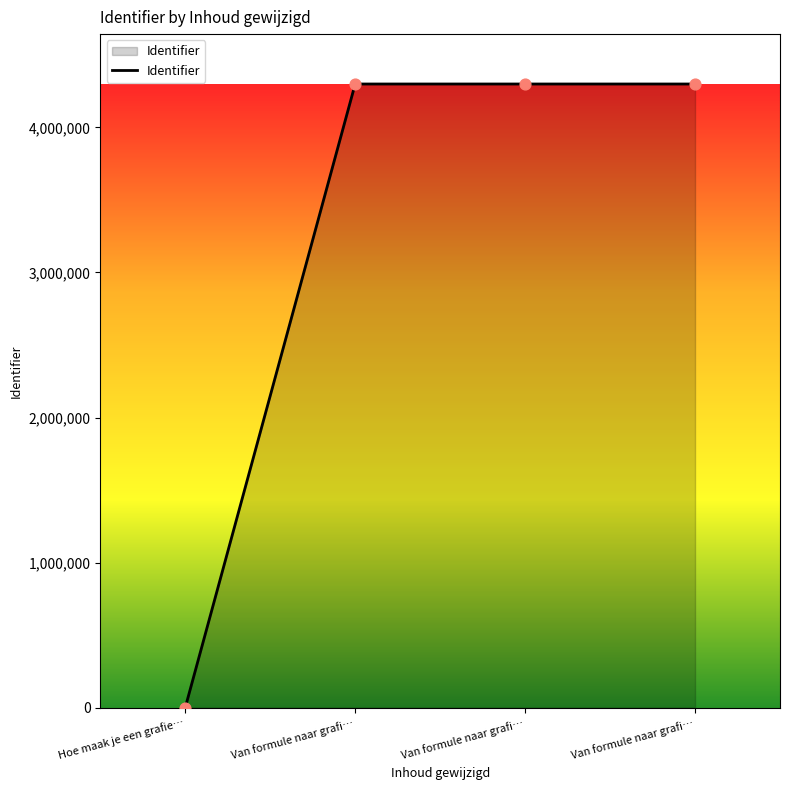

How many lines are shown in the chart?

1